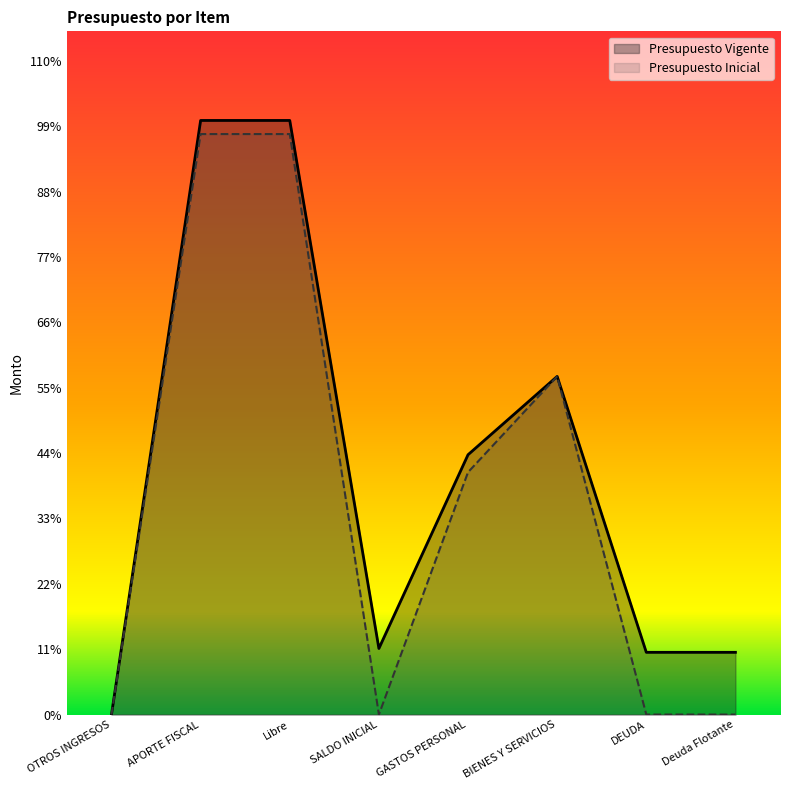

Which series has the largest total across all categories?

Presupuesto Vigente